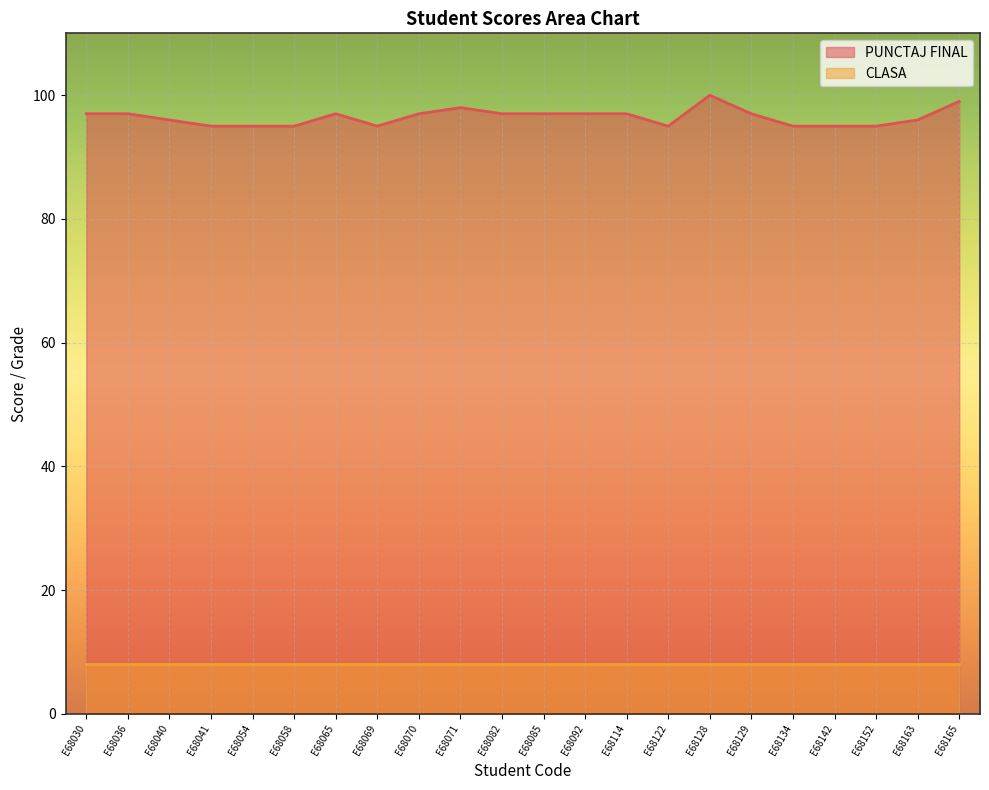

What is the difference between the second highest and second lowest values?

4